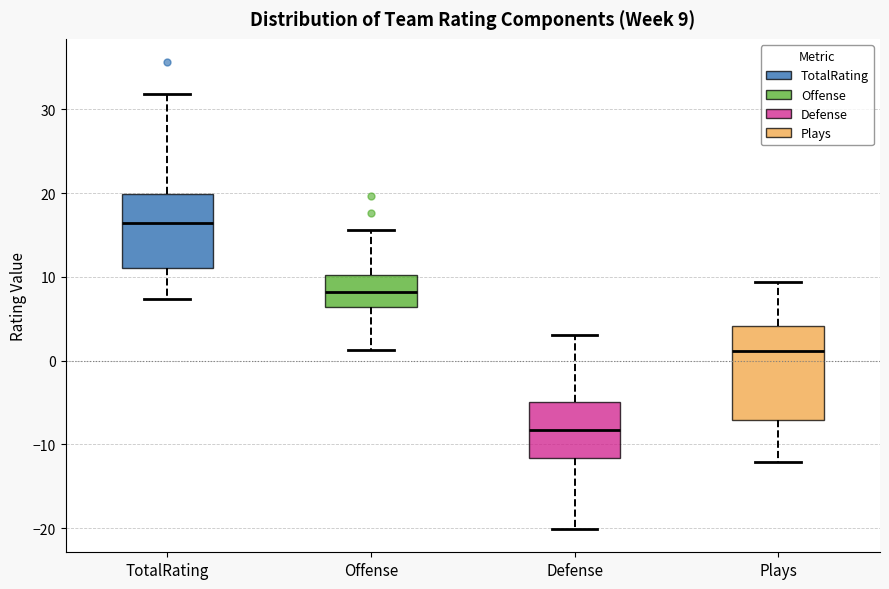

Which box has the highest median line?

TotalRating